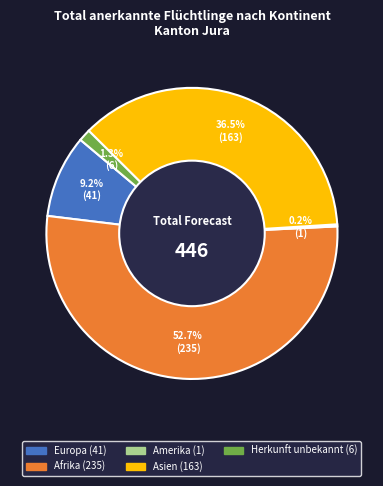

Does Afrika represent more than half of the total?

Yes